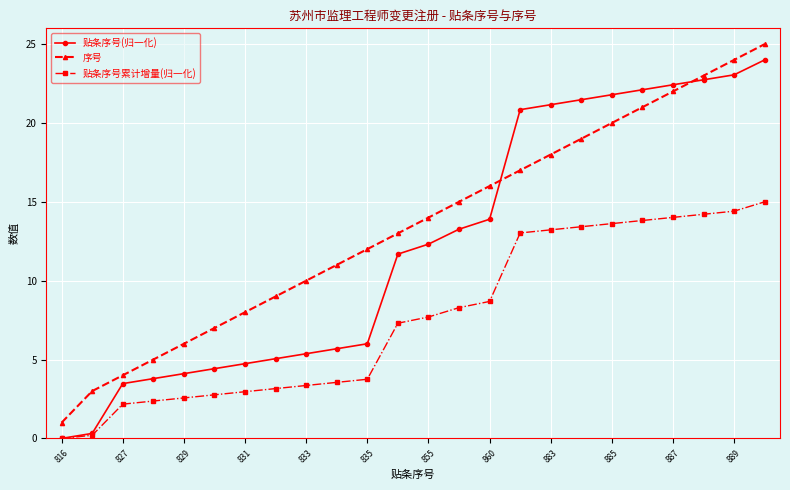

What is the value of the 贴条序号(归一化) point at the 7th from the left?

4.7